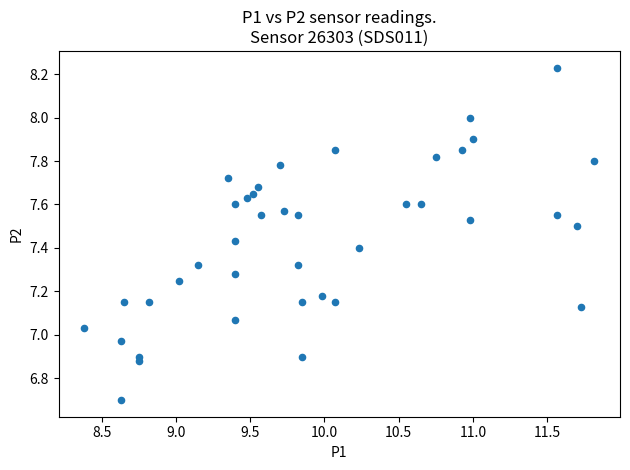

What is the range of X values (max minus min)?

3.4